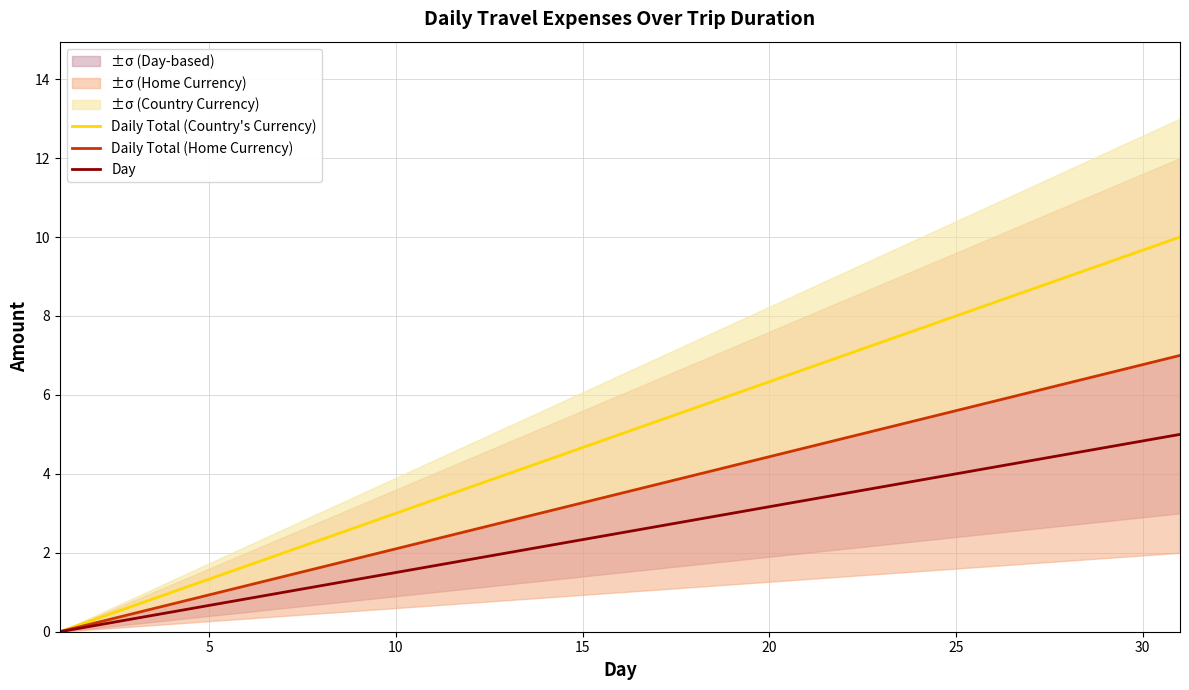

What is the maximum value for Daily Total (Country's Currency)?

10.0